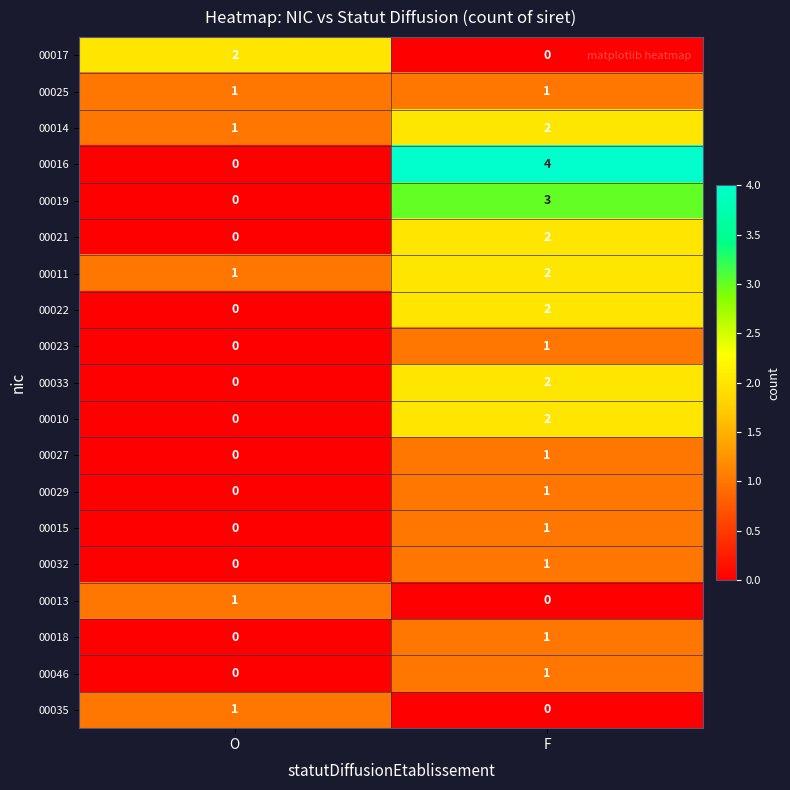

Where is 00014 nearest to the value 1?

O